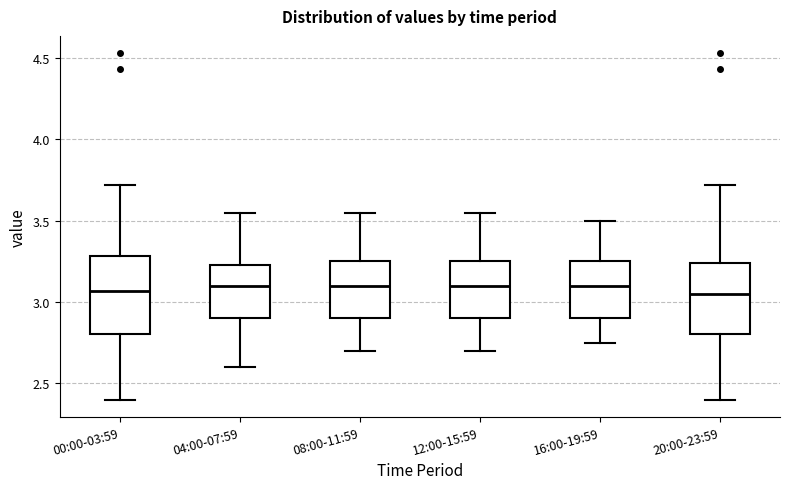

Reading left to right, transcribe this box plot: for each box, give where its median line is, the range the box spans, and where its two whiskers end, as read against the y-axis. The values are not printed on the chart, so give them approximately, as read against the axis.

00:00-03:59: median 3.05, box 2.80 to 3.30, whiskers 2.40 to 3.70
04:00-07:59: median 3.10, box 2.90 to 3.25, whiskers 2.60 to 3.55
08:00-11:59: median 3.10, box 2.90 to 3.25, whiskers 2.70 to 3.55
12:00-15:59: median 3.10, box 2.90 to 3.25, whiskers 2.70 to 3.55
16:00-19:59: median 3.10, box 2.90 to 3.25, whiskers 2.75 to 3.50
20:00-23:59: median 3.05, box 2.80 to 3.25, whiskers 2.40 to 3.70